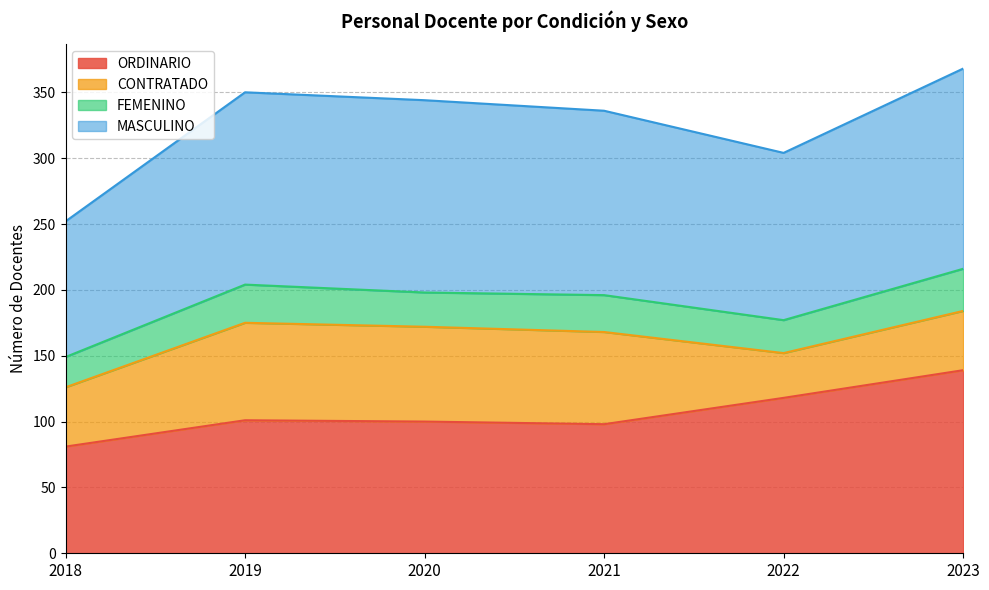

Where is ORDINARIO nearest to the value 110?

2022